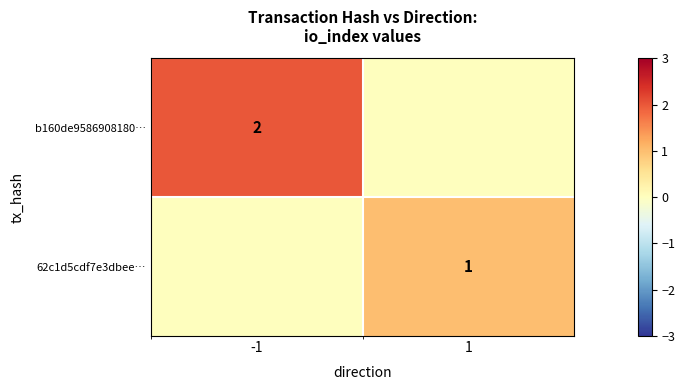

Between -1 and 1, which is larger?

-1